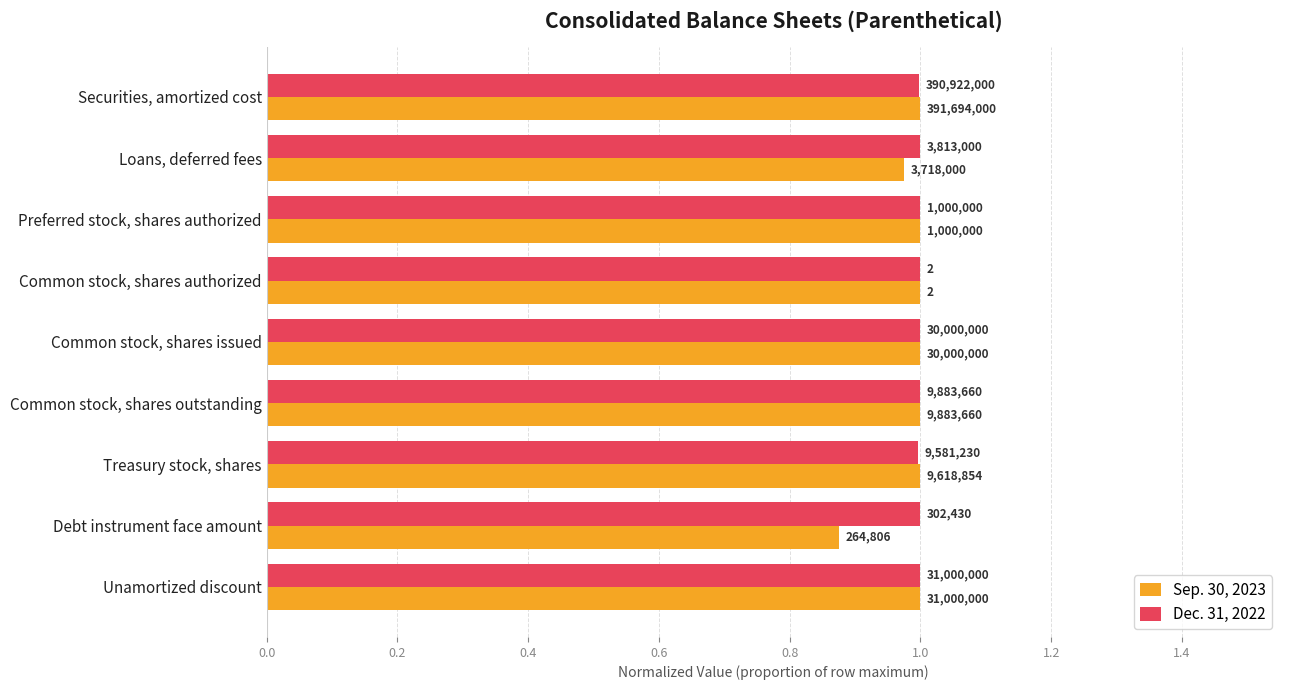

What are all the series names shown in the legend?

Sep. 30, 2023, Dec. 31, 2022